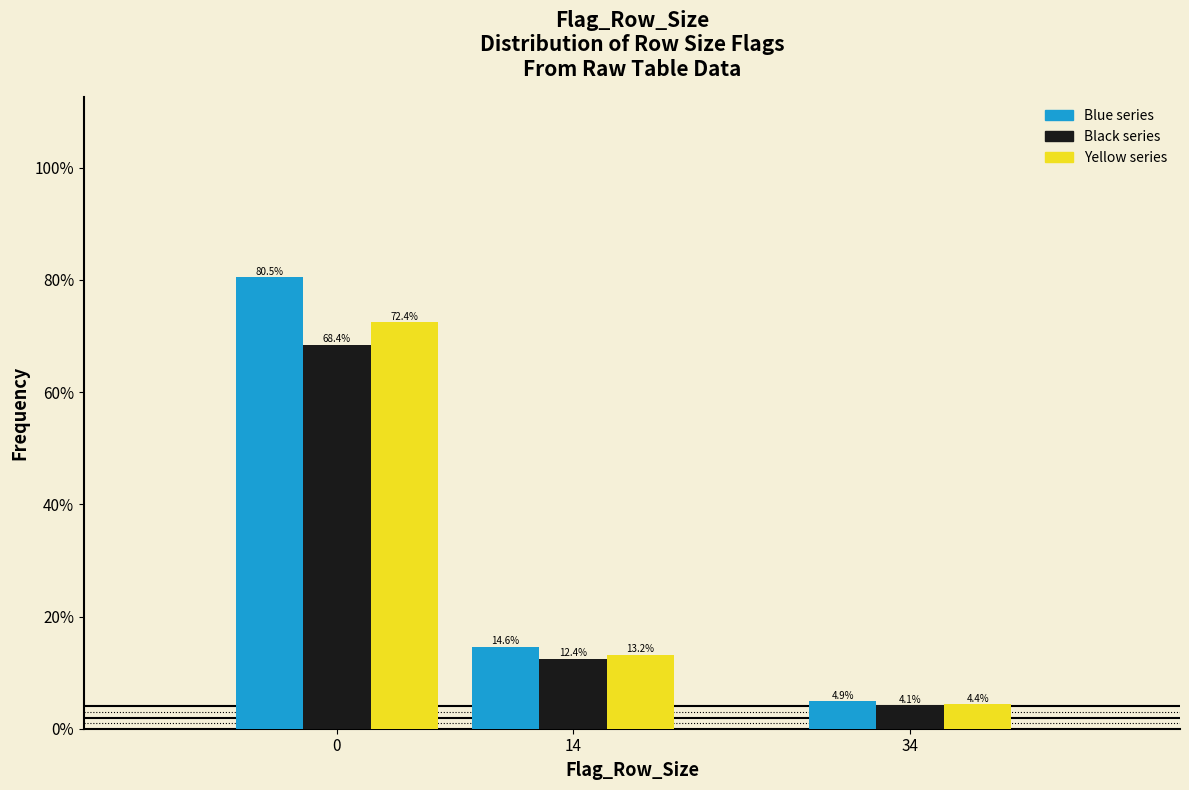

Reading left to right, extract all data points from this chart.

Blue series: 80.5	14.6	4.9
Black series: 68.4	12.4	4.1
Yellow series: 72.4	13.2	4.4